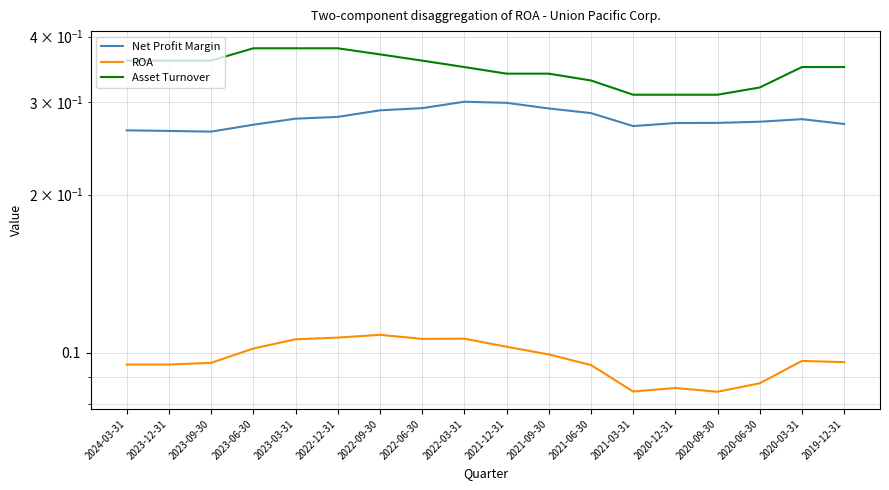

True or false: ROA and Asset Turnover cross at least once.

False